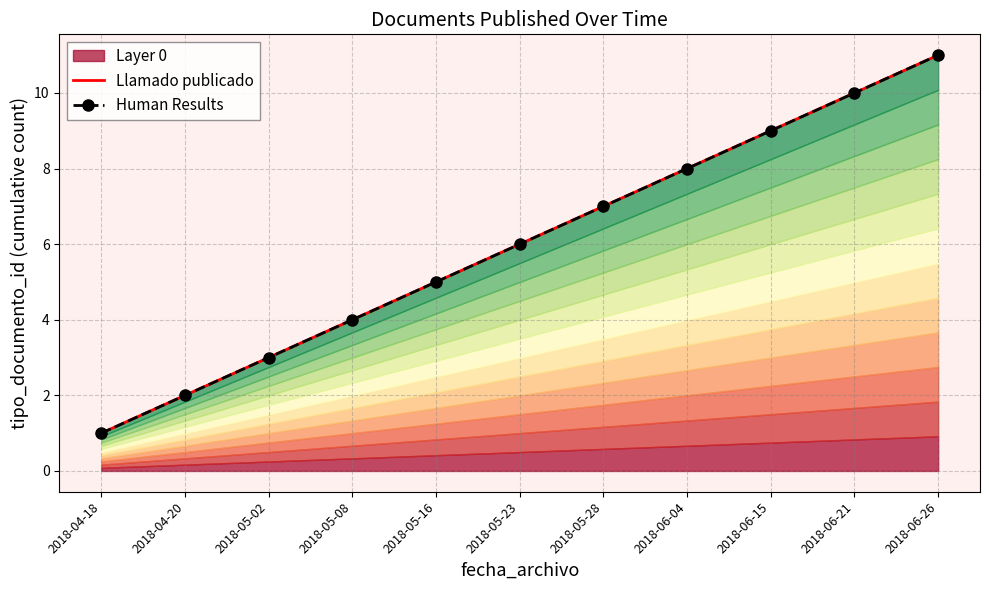

How many Llamado publicado values are between 3 and 9?

7